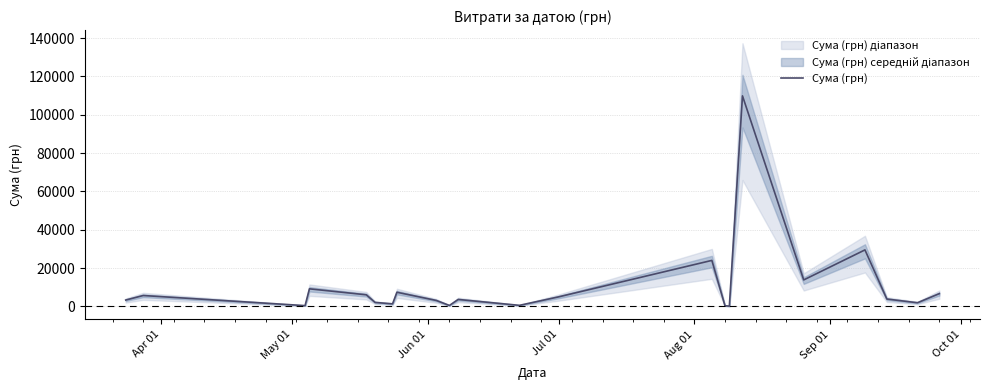

What is the highest value of the Сума (грн) series?

109857.0